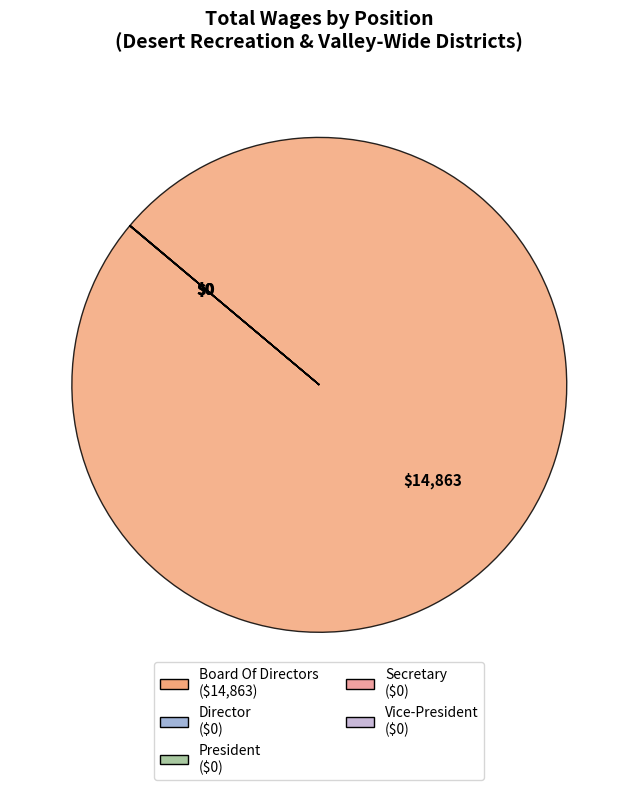

Count the number of slices in the pie.

5